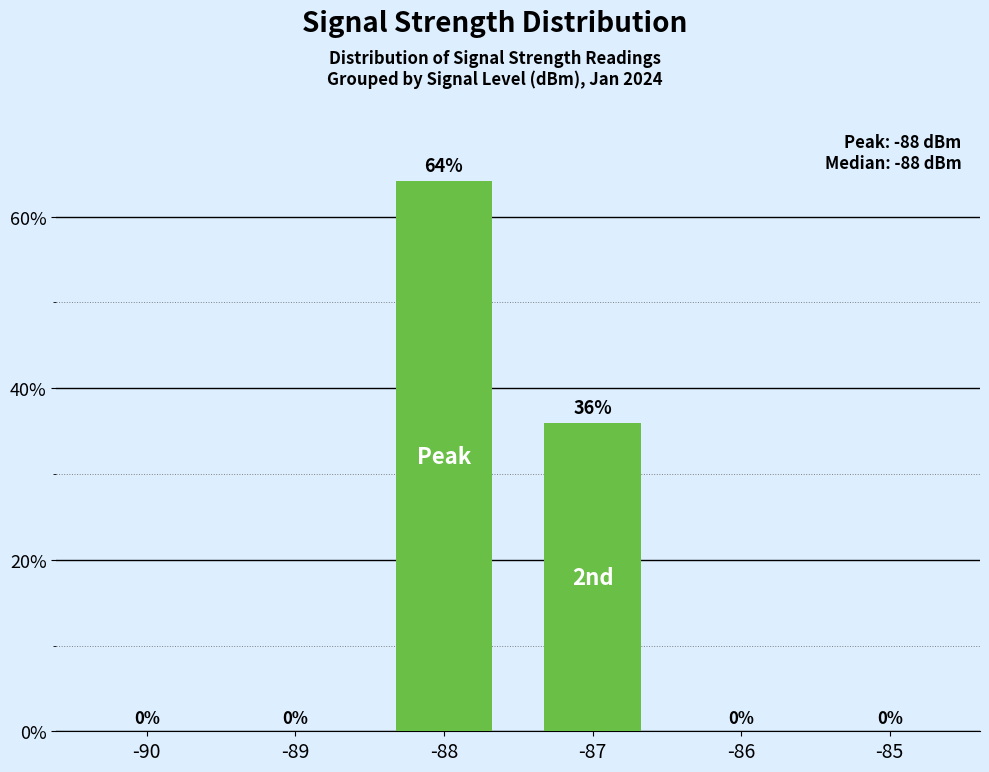

What is the sum of all values?

100.0